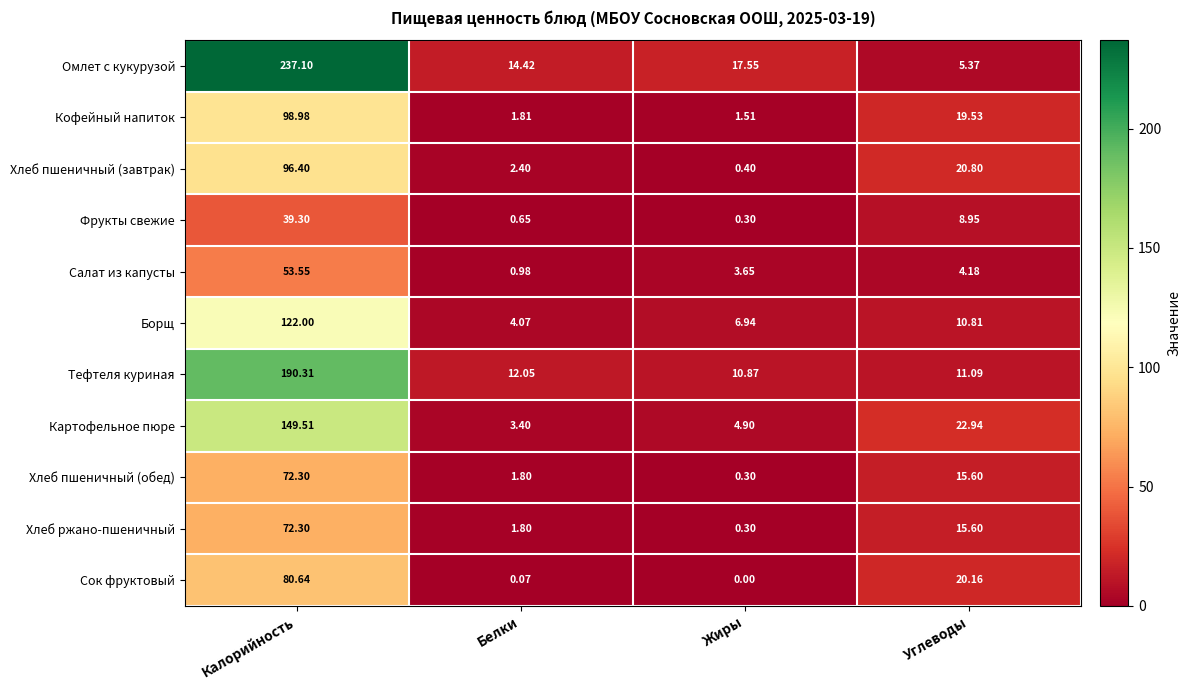

At which label is Борщ closest to 63?

Углеводы